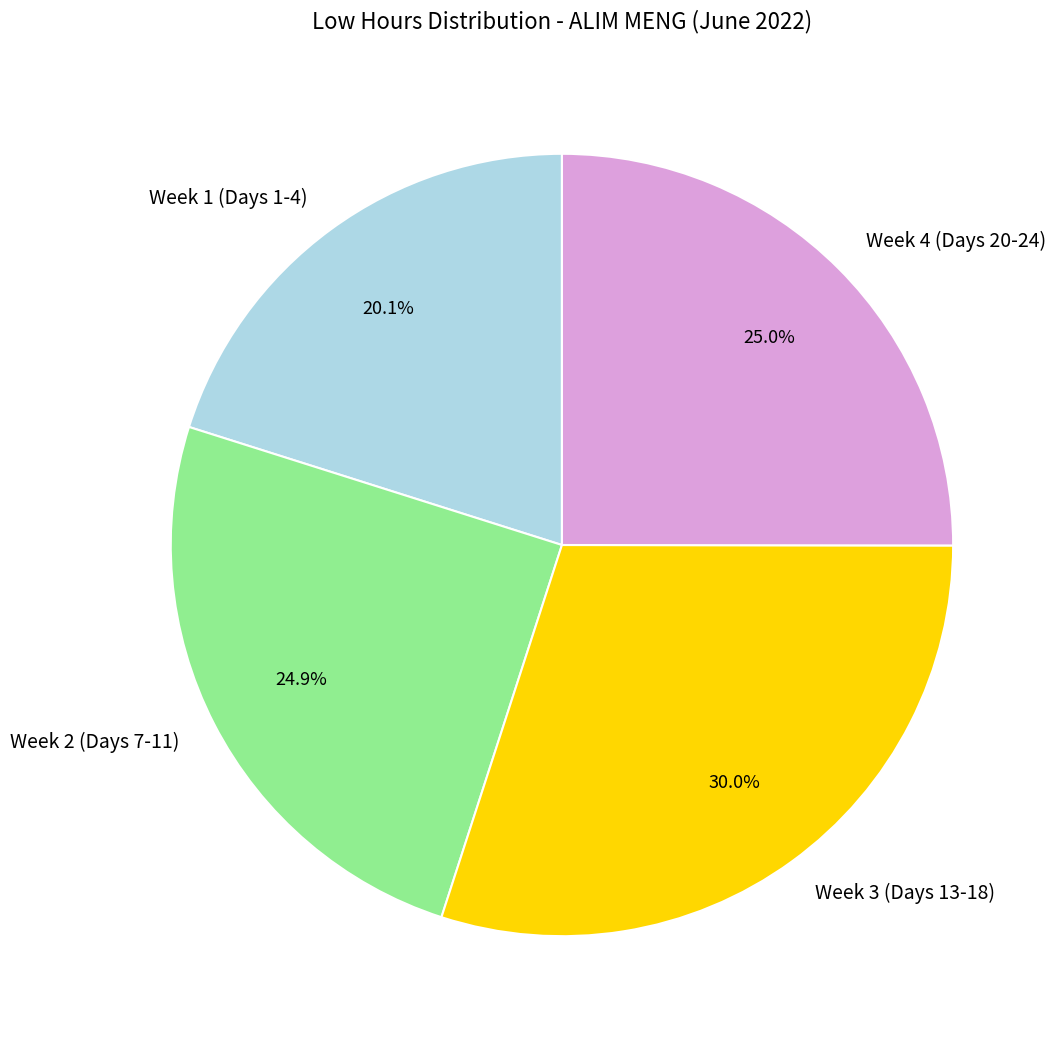

What percentage do Week 2 (Days 7-11) and Week 3 (Days 13-18) together represent?

54.9%